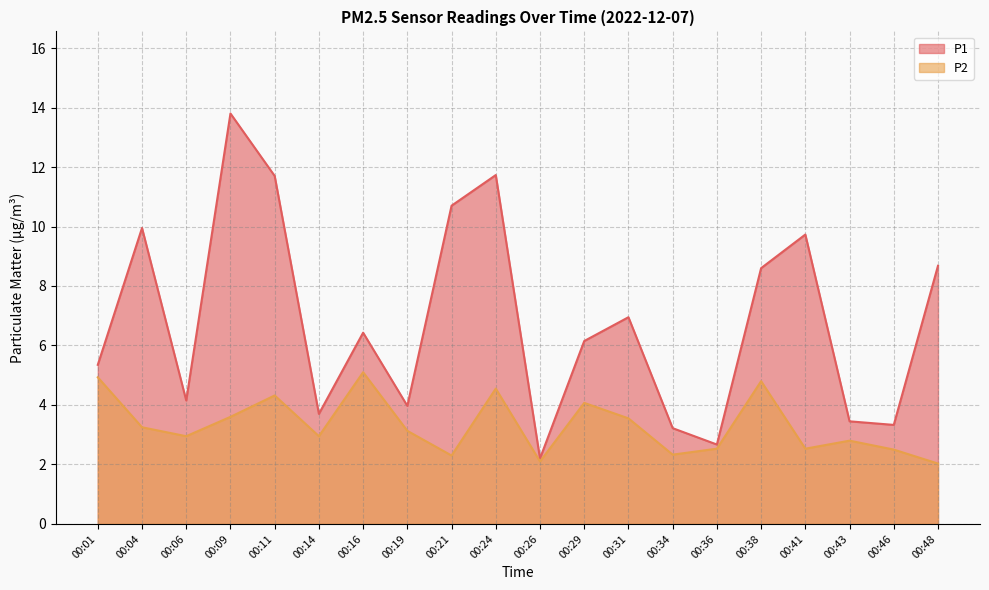

At which label does P1 reach its peak?

00:09